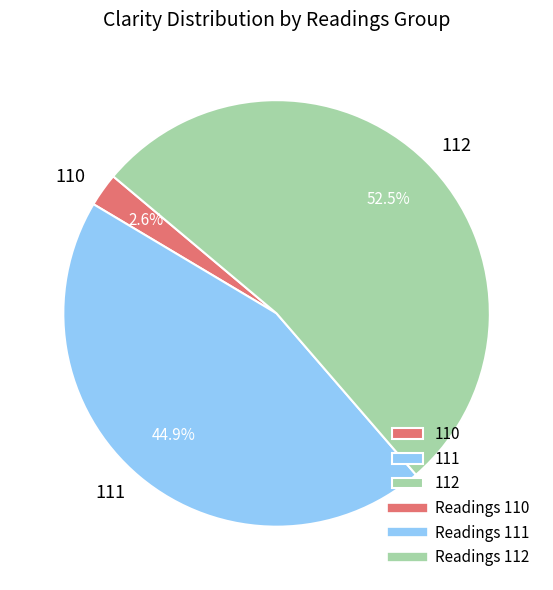

Do 110 and 111 together represent more than half of the pie?

No